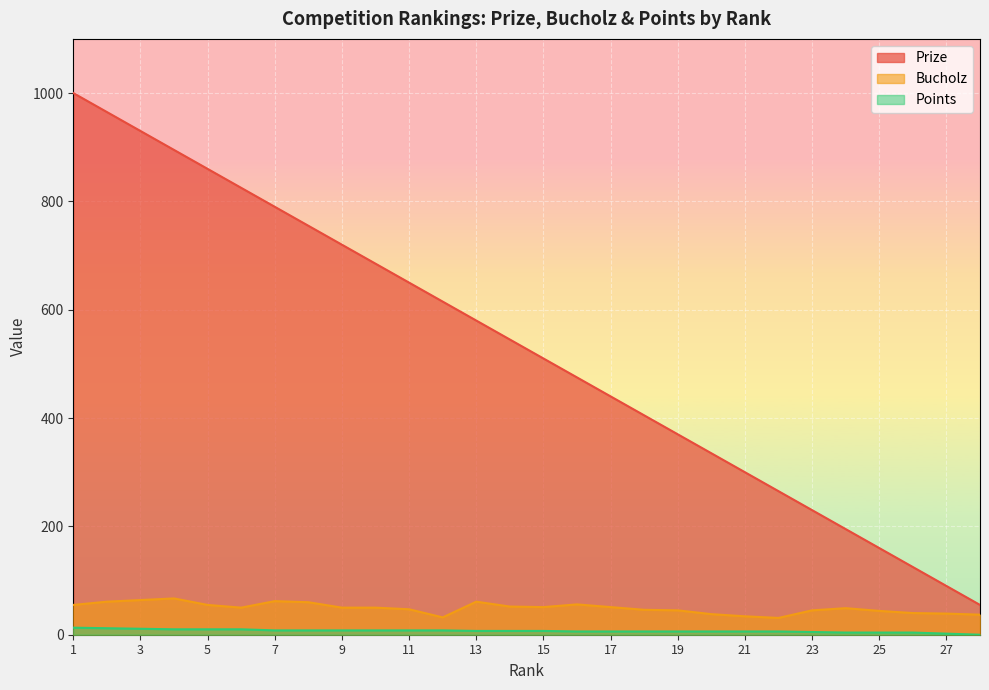

Where does the Points series first go above 7?

1